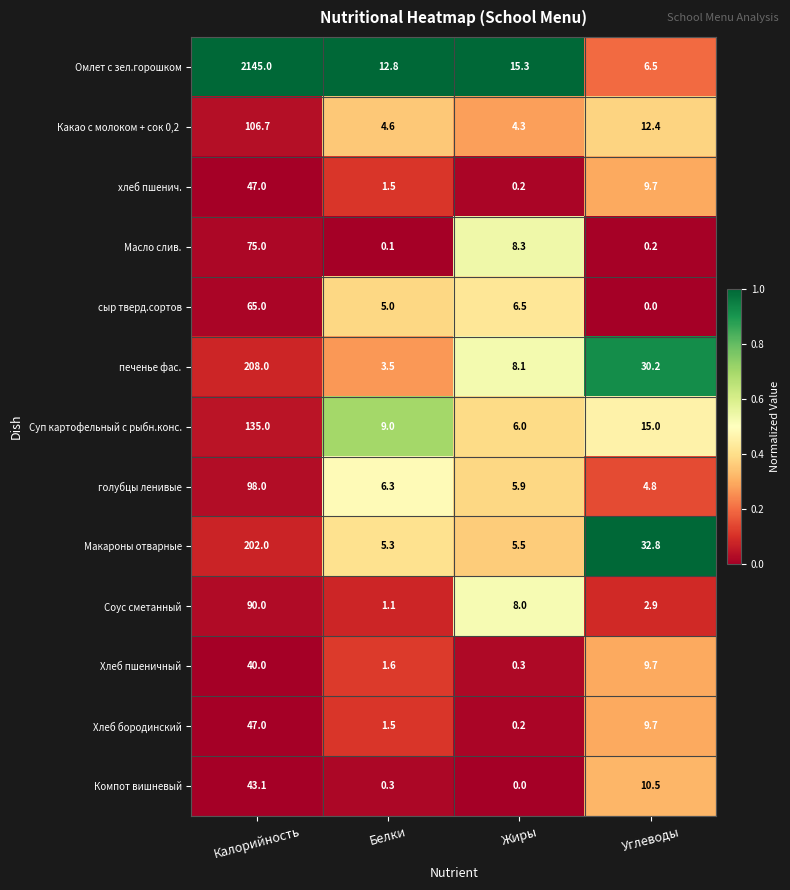

What is the difference between the highest and lowest values at Калорийность?

2105.0